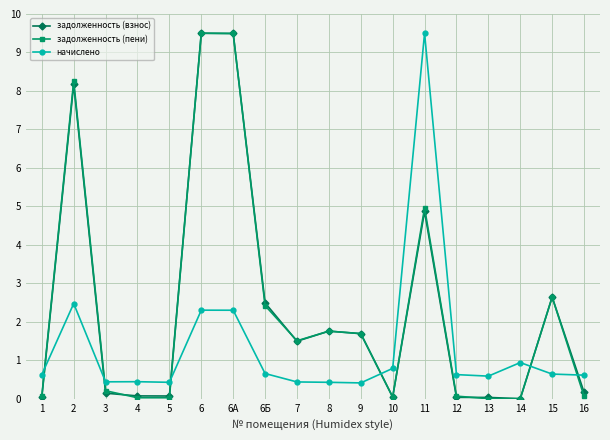

What is the total value across all series at 7?

3.4